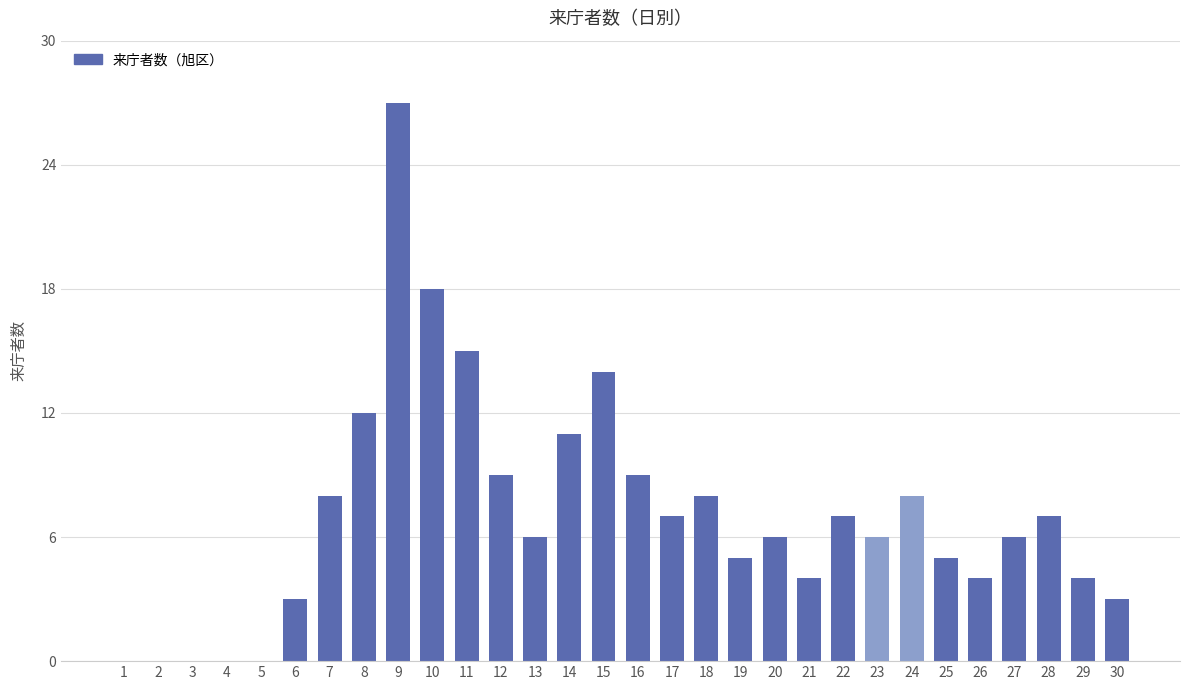

Reading left to right, transcribe all the data shown in this chart.

1=0	2=0	3=0	4=0	5=0	6=3	7=8	8=12	9=27	10=18	11=15	12=9	13=6	14=11	15=14	16=9	17=7	18=8	19=5	20=6	21=4	22=7	23=6	24=8	25=5	26=4	27=6	28=7	29=4	30=3